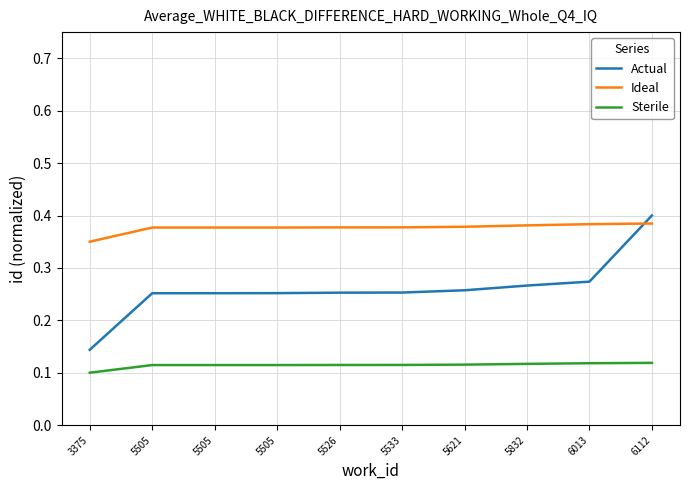

Which series has the widest spread of values?

Actual